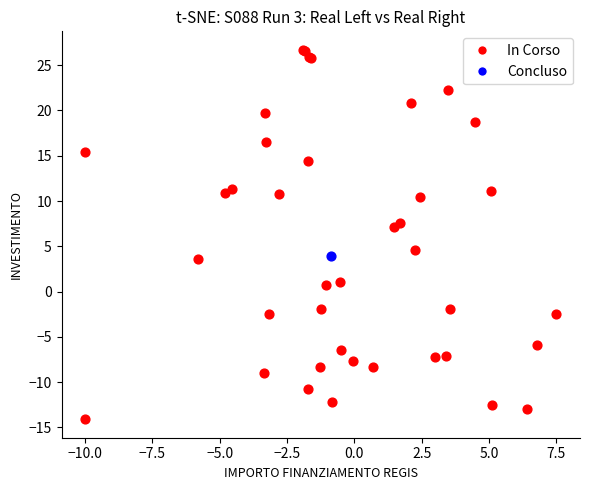

What are all the series names shown in the legend?

In Corso, Concluso